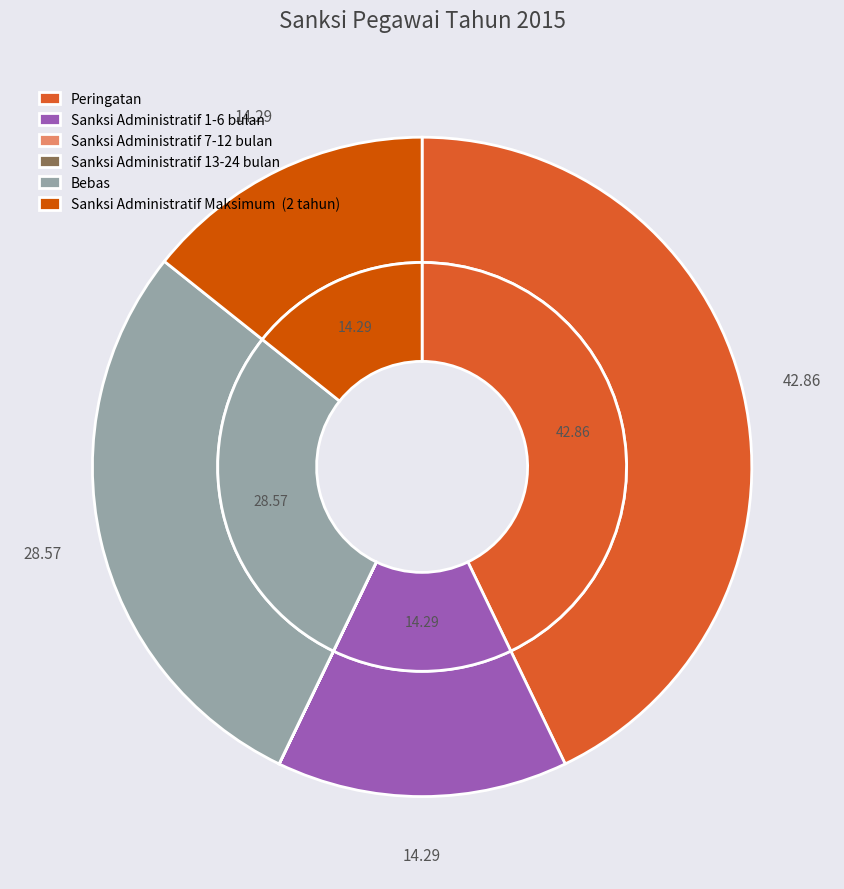

Which slice is the largest?

Peringatan